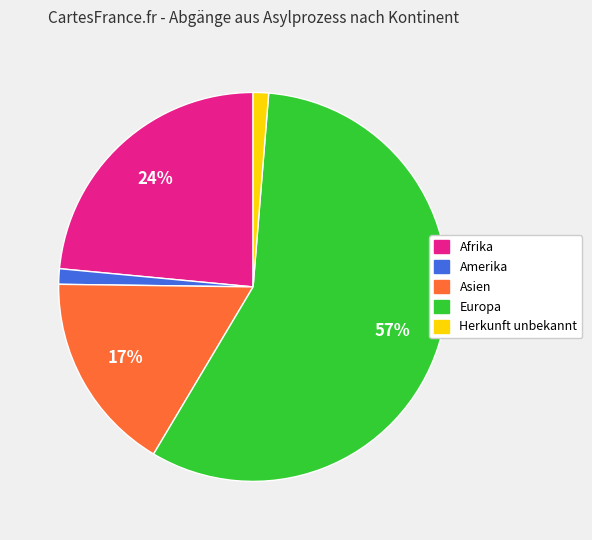

How many segments does this pie chart have?

5